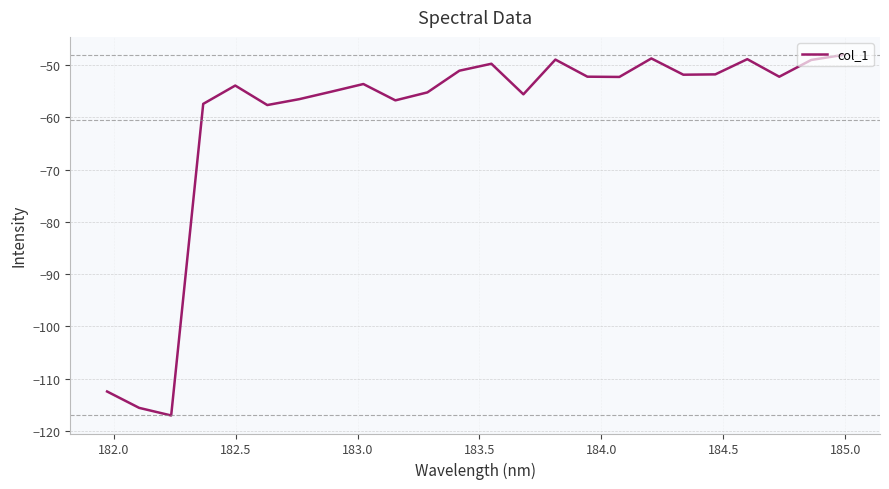

Count the number of categories in the chart.

24